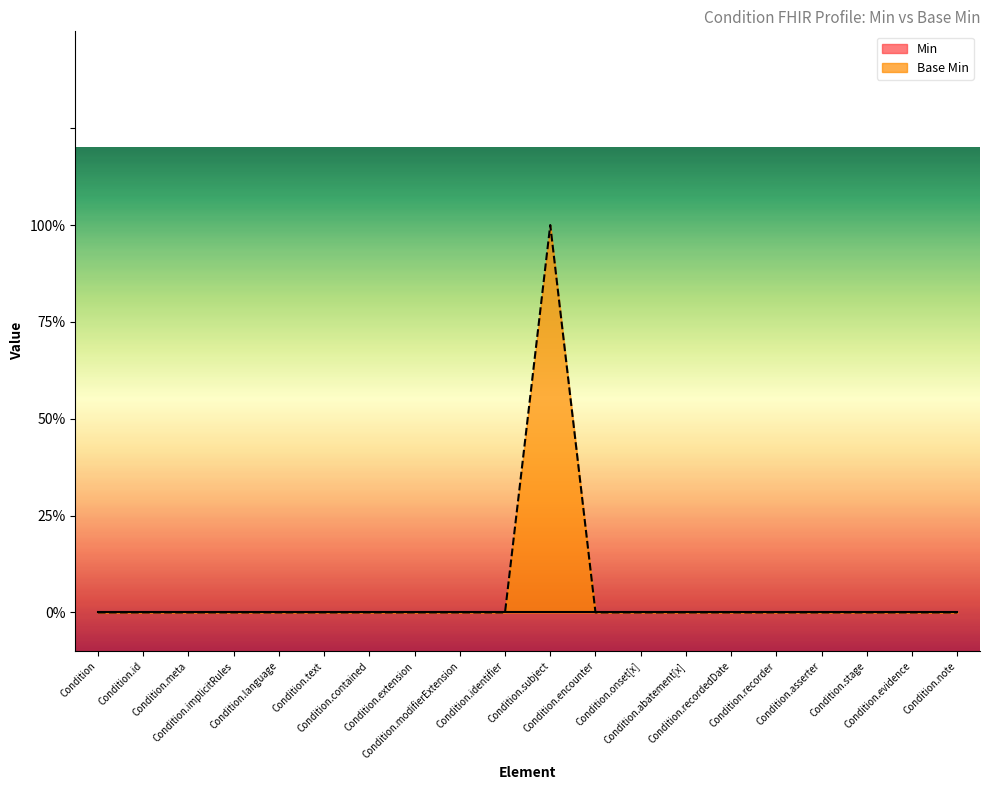

How many categories are shown in the chart?

20